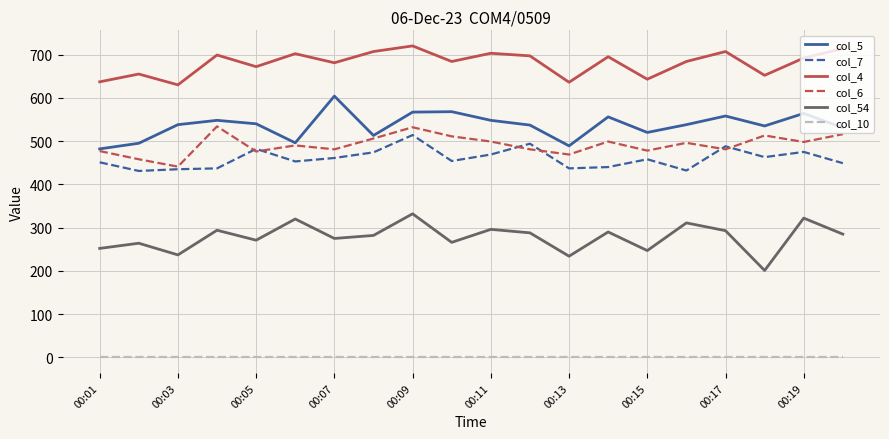

True or false: col_10 and col_6 cross at least once.

False